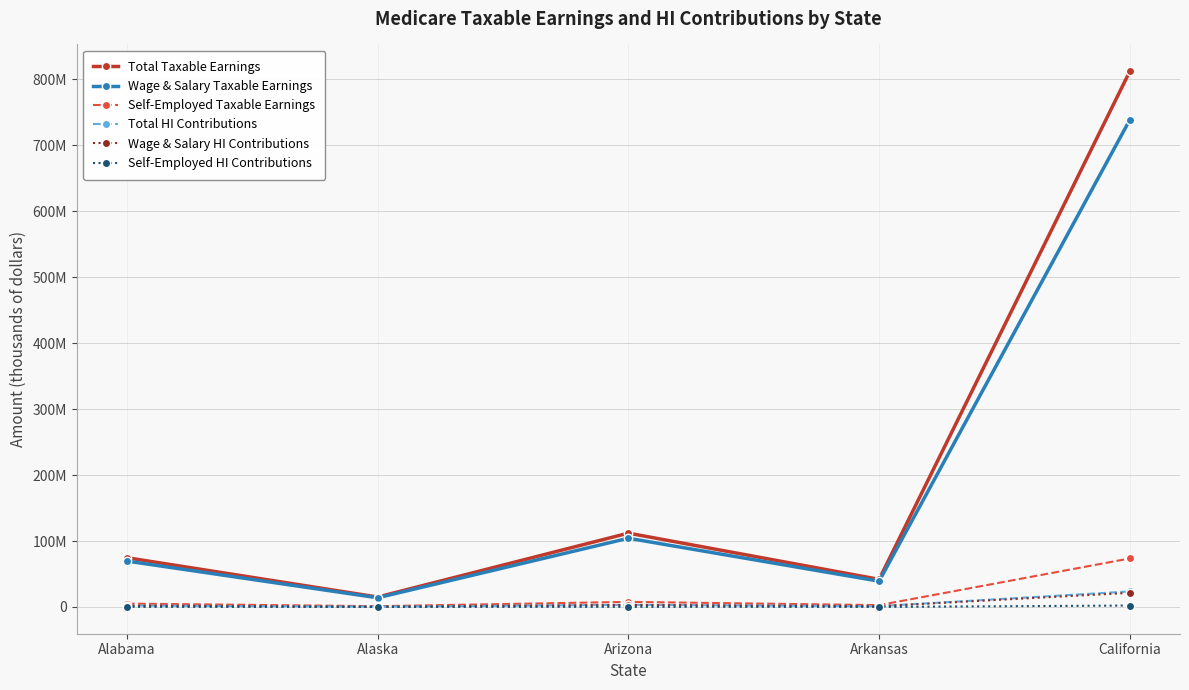

Where does the Wage & Salary HI Contributions series first go above 2017629?

Arizona